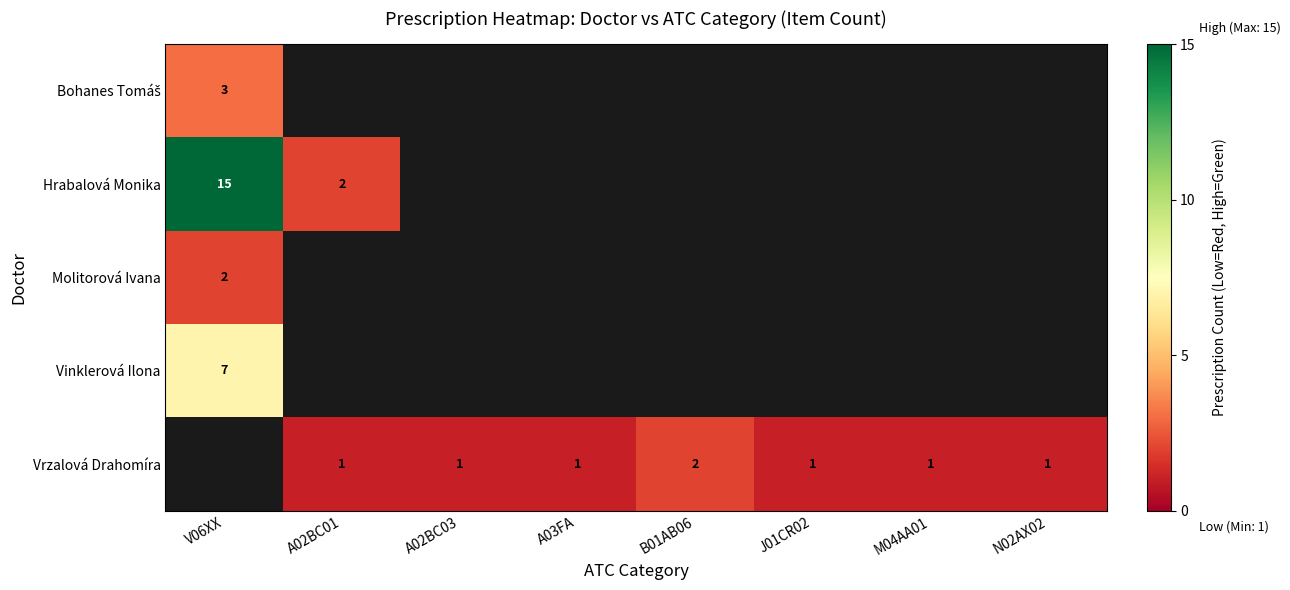

Is it true that Vrzalová Drahomíra equals 2 at A03FA?

False